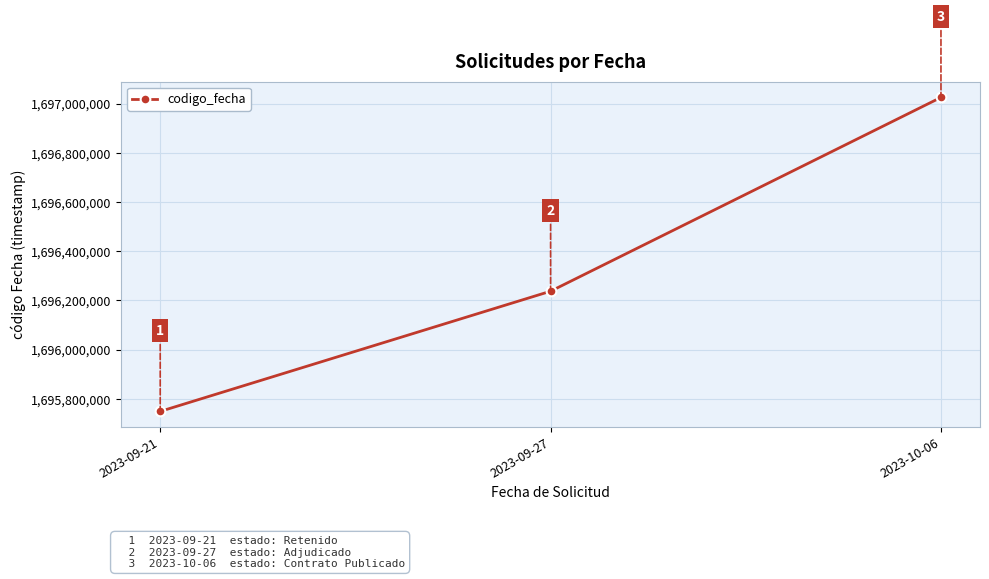

How many categories are shown in the chart?

3